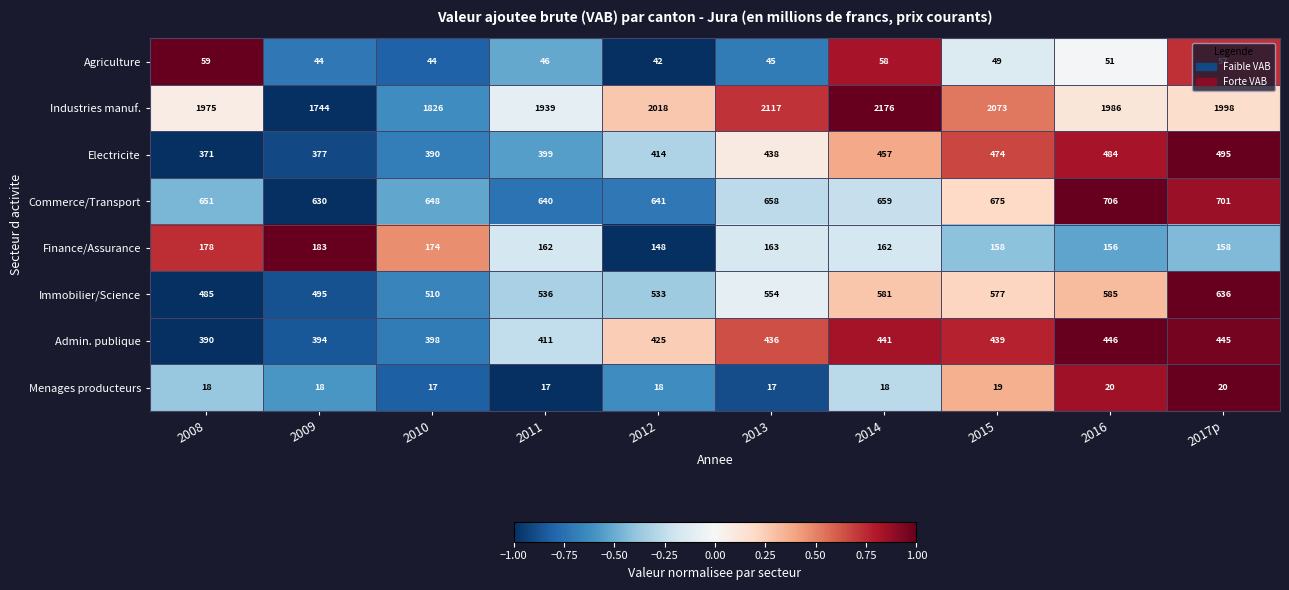

Which series has the largest total across all categories?

Industries manuf.